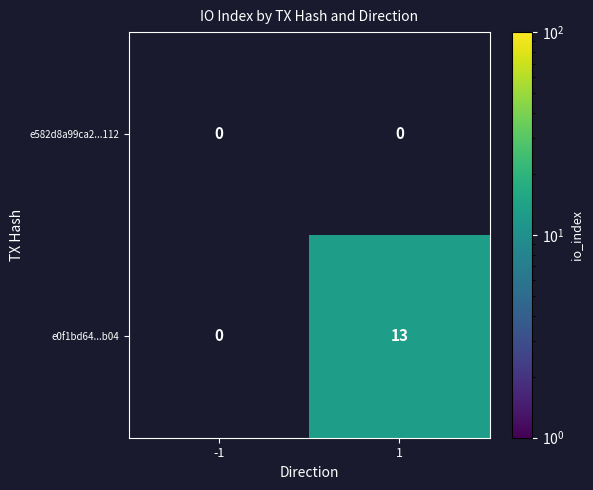

Rank the series by their maximum value, from lowest to highest.

e582d8a99ca2...112, e0f1bd64...b04